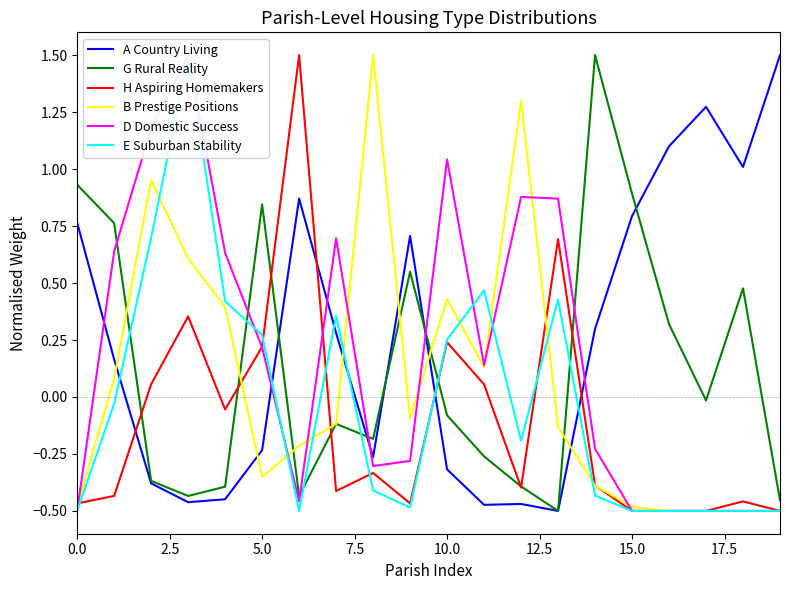

True or false: A Country Living has more than 2 interior local peaks.

True